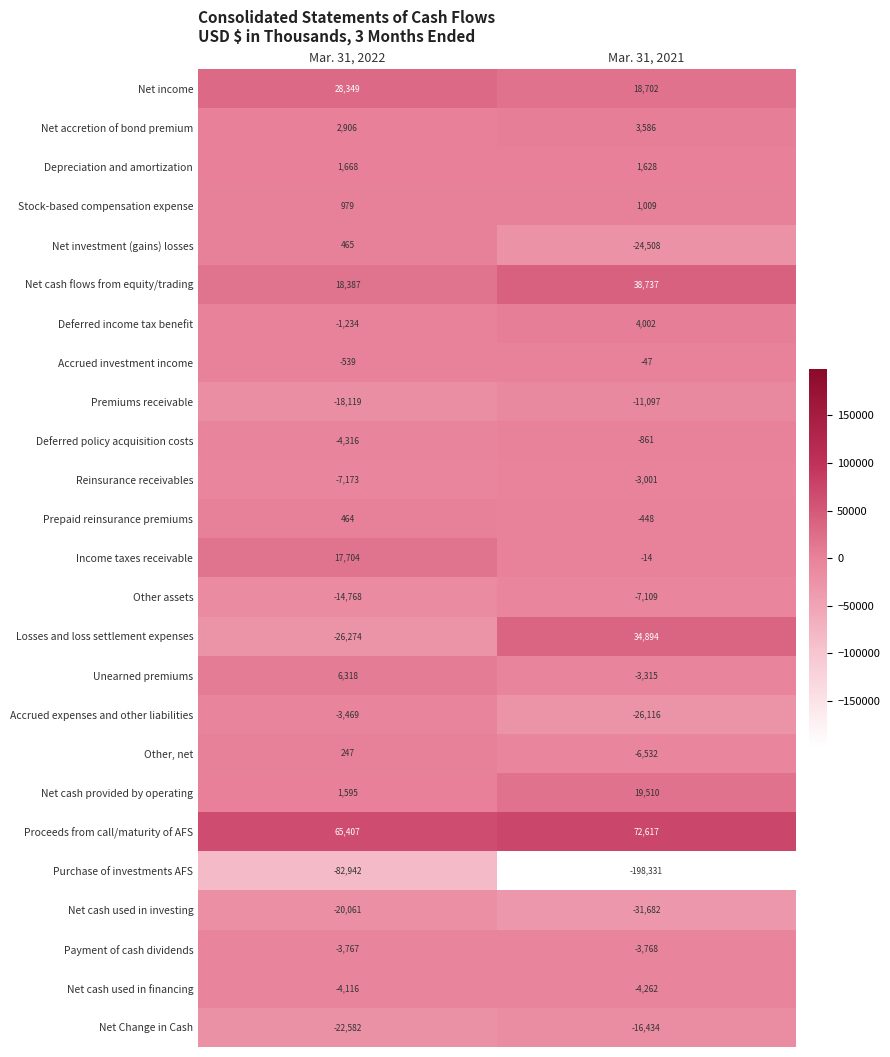

Rank the categories by Income taxes receivable value from highest to lowest.

Mar. 31, 2022, Mar. 31, 2021